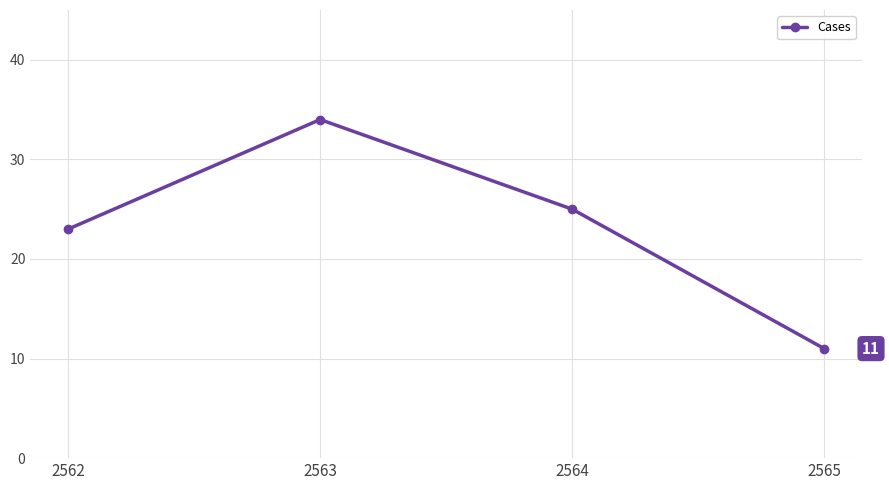

At which label is the value closest to 22?

2562